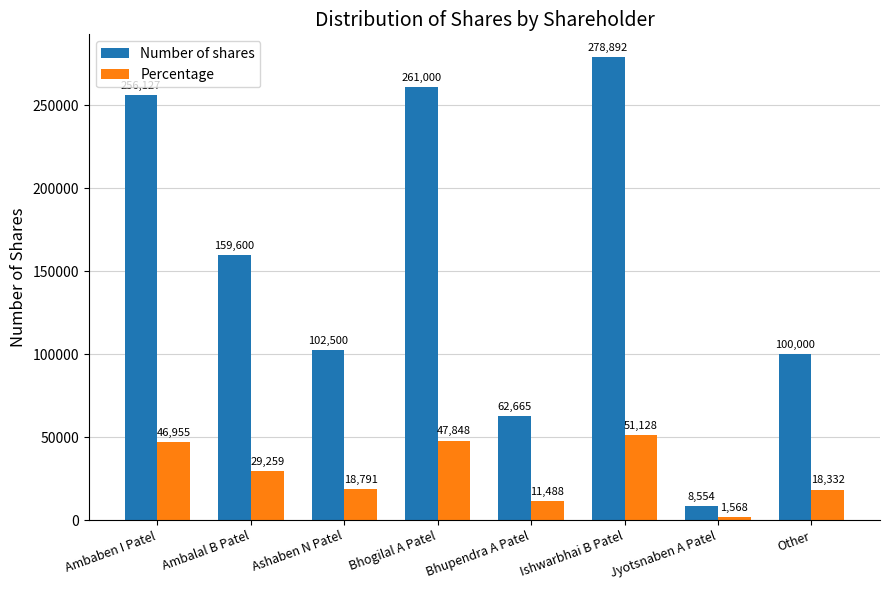

Count the number of categories in the chart.

8